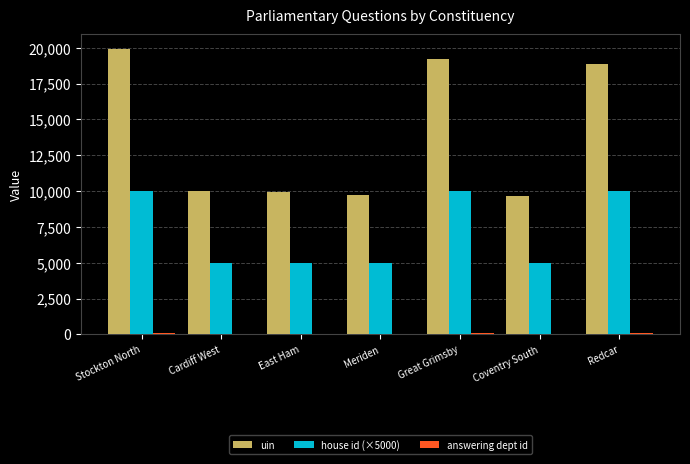

What is the greatest value displayed?

19947